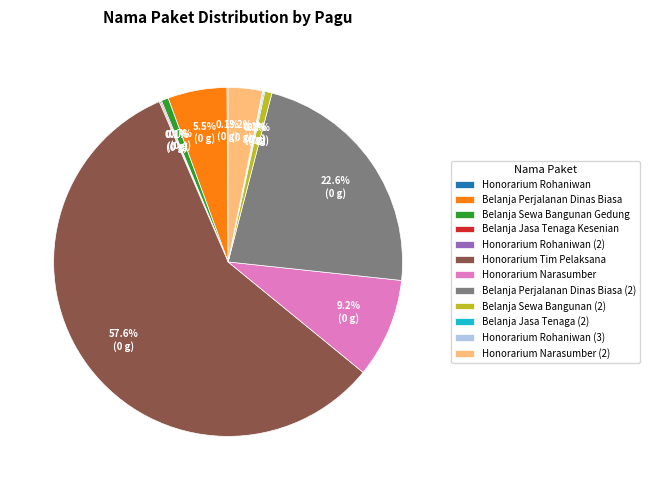

Which slice is the largest?

Honorarium Tim Pelaksana